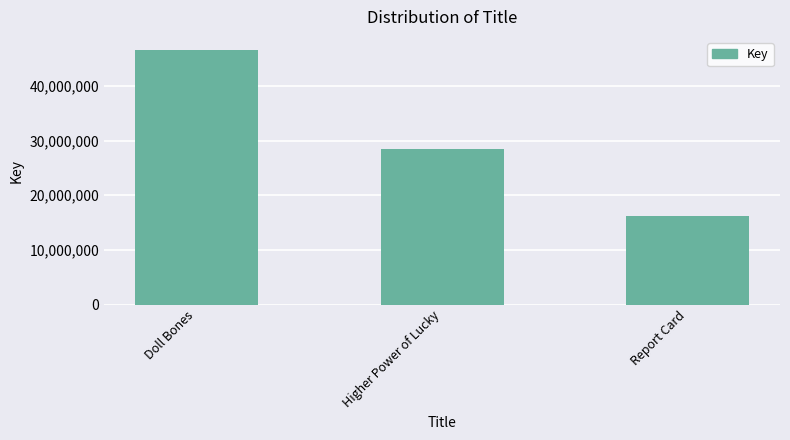

Rank the categories by value from highest to lowest.

Doll Bones, Higher Power of Lucky, Report Card